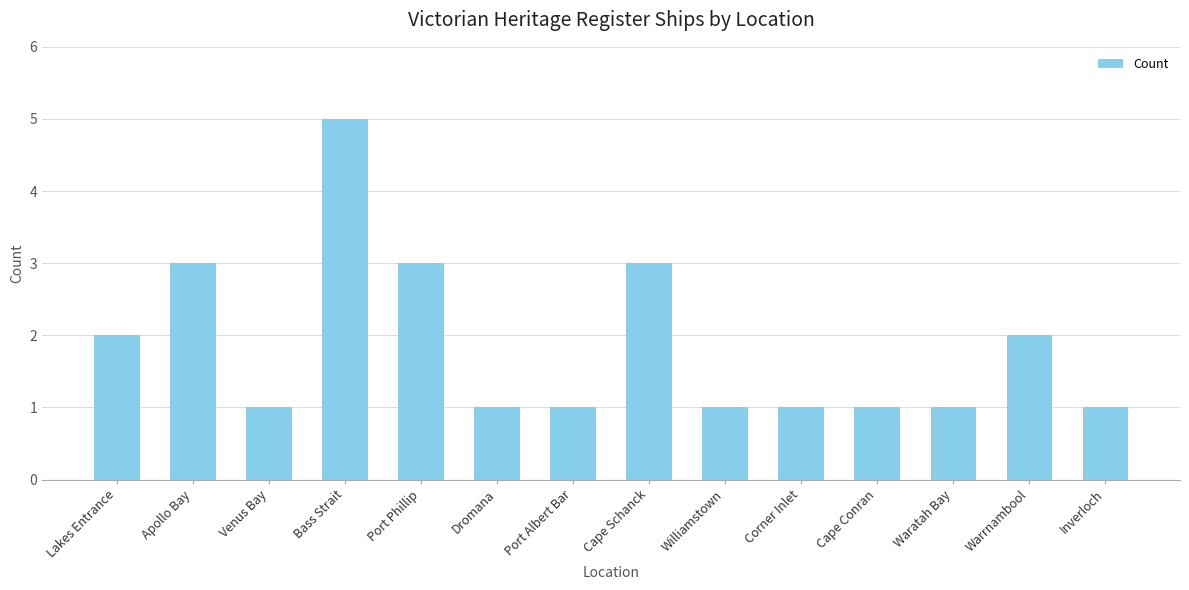

What is the change in value from Corner Inlet to Warrnambool?

+1